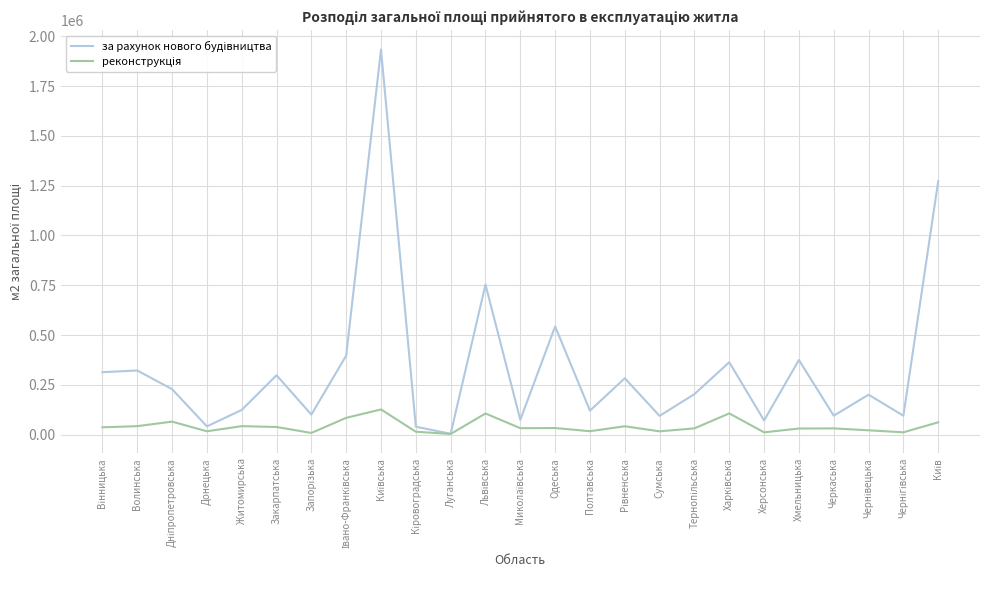

Which series has the largest range (max minus min)?

за рахунок нового будівництва